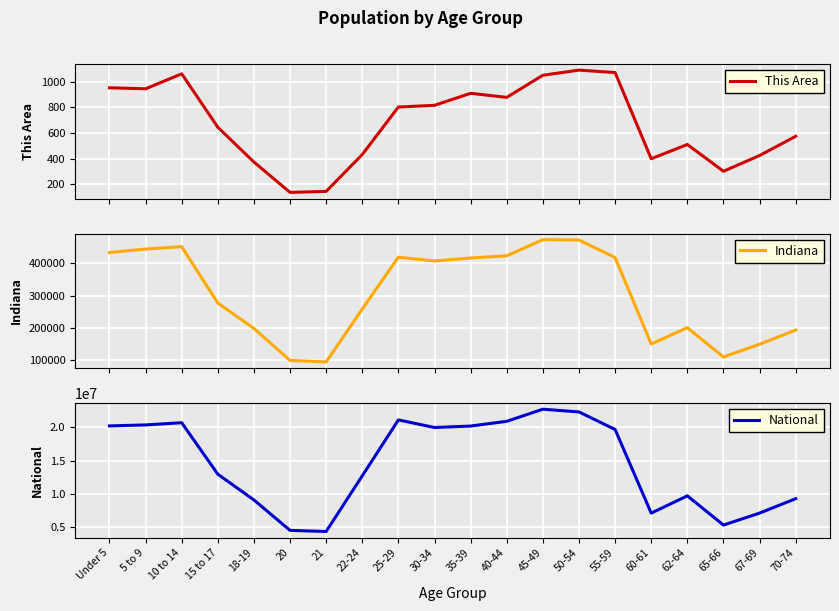

True or false: Indiana and This Area cross at least once.

False